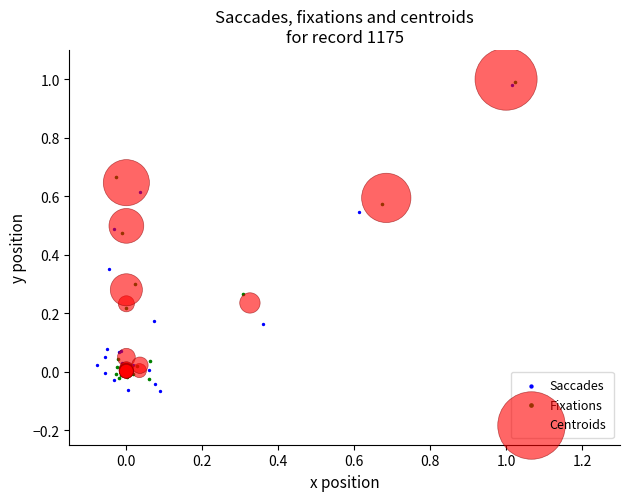

Which series has the largest Y range (max minus min)?

Saccades